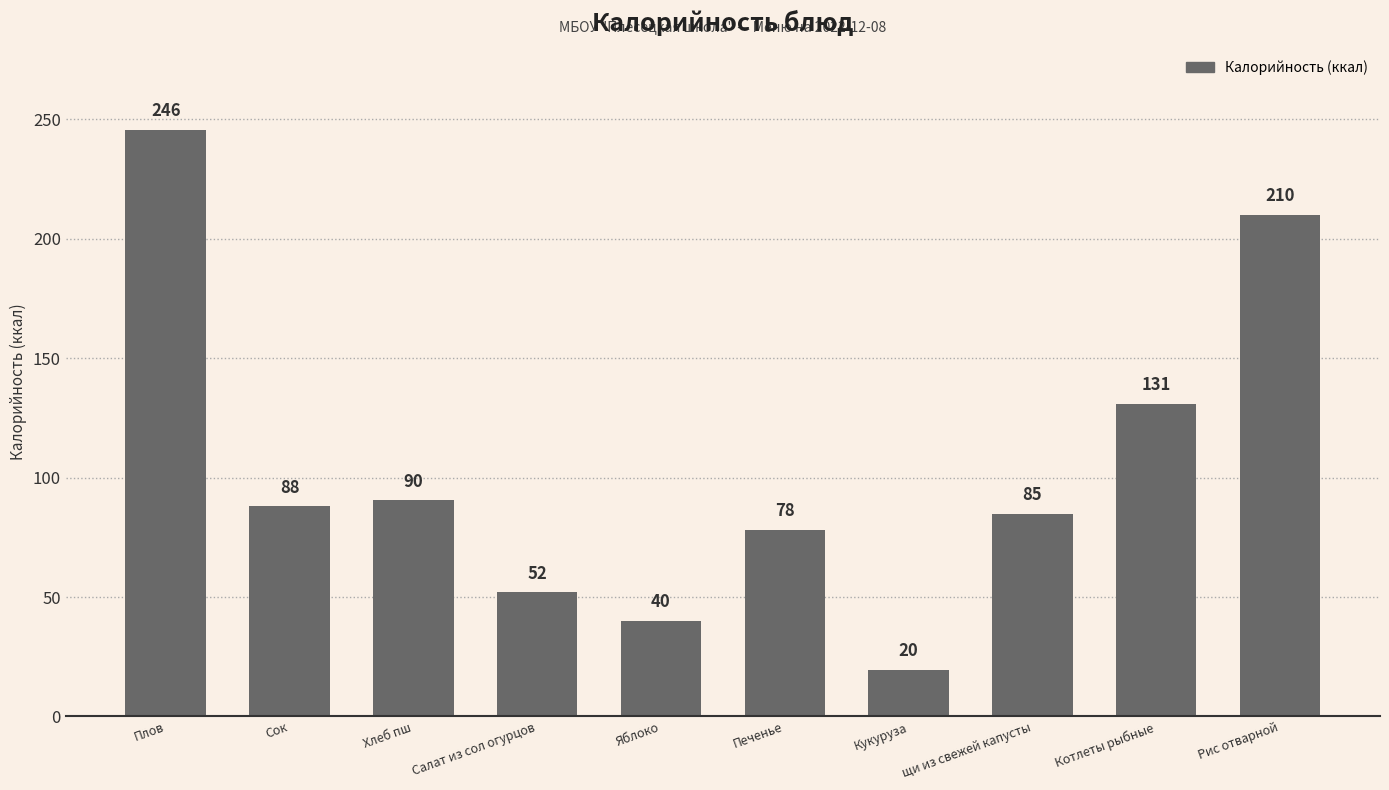

Rank the categories by value from highest to lowest.

Плов, Рис отварной, Котлеты рыбные, Хлеб пш, Сок, щи из свежей капусты, Печенье, Салат из сол огурцов, Яблоко, Кукуруза